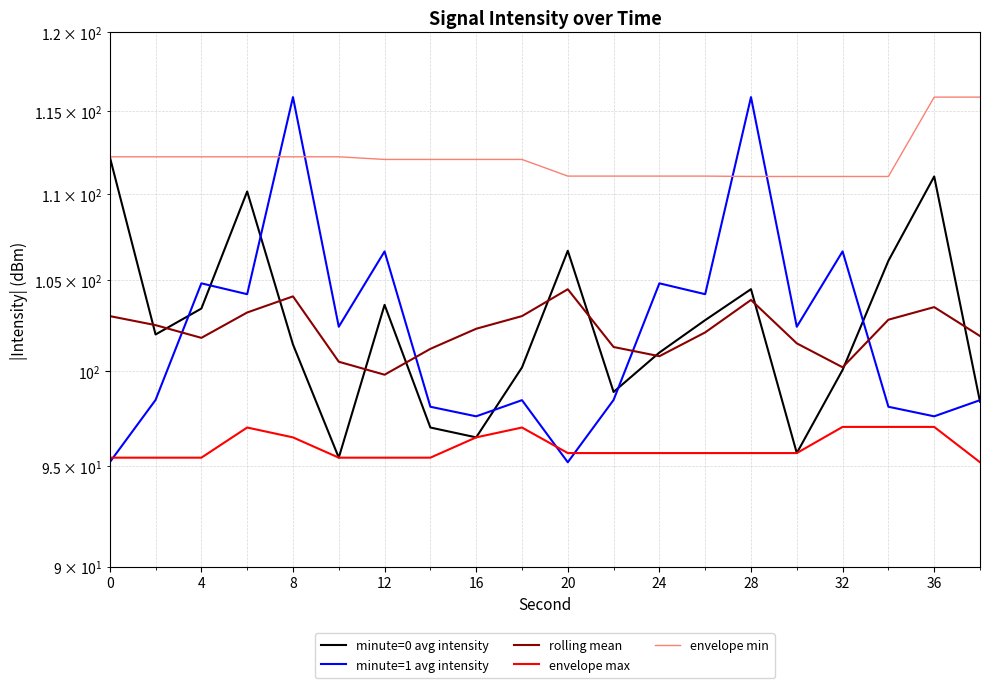

How many interior local peaks does the envelope max series have?

2